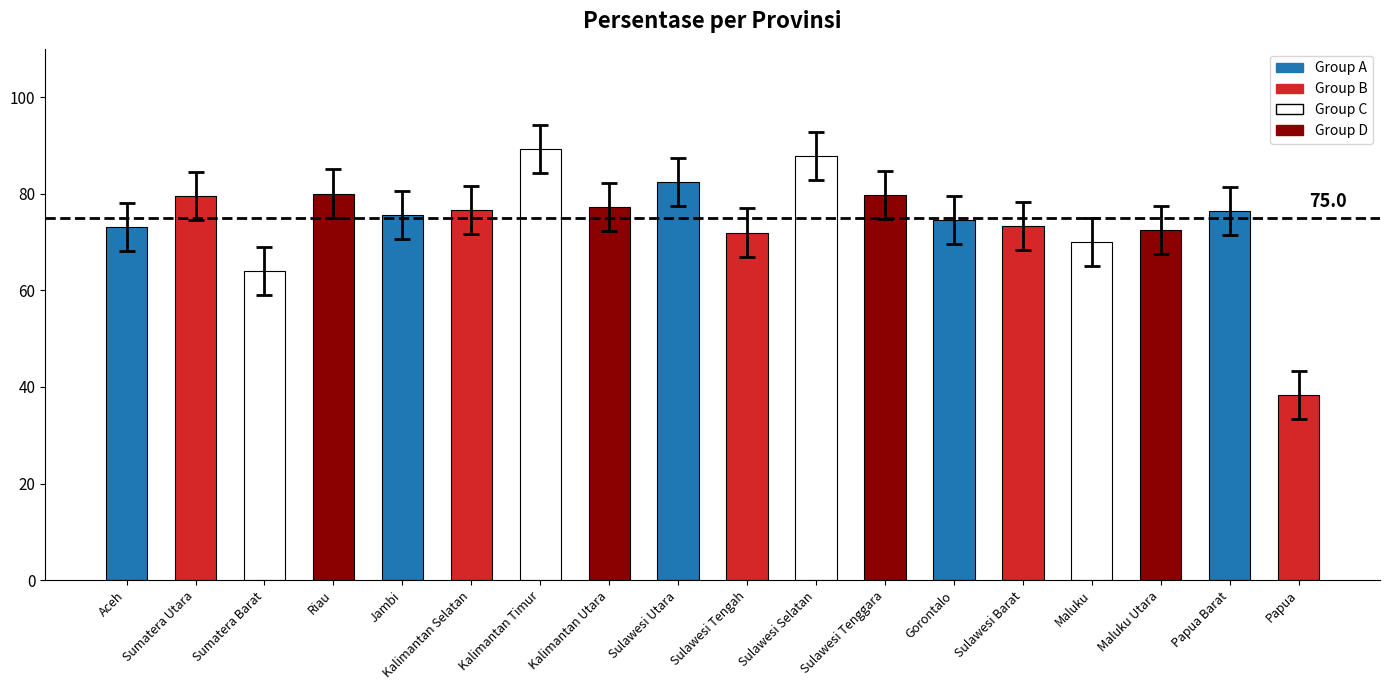

What is the label of the 7th bar from the right?

Sulawesi Tenggara